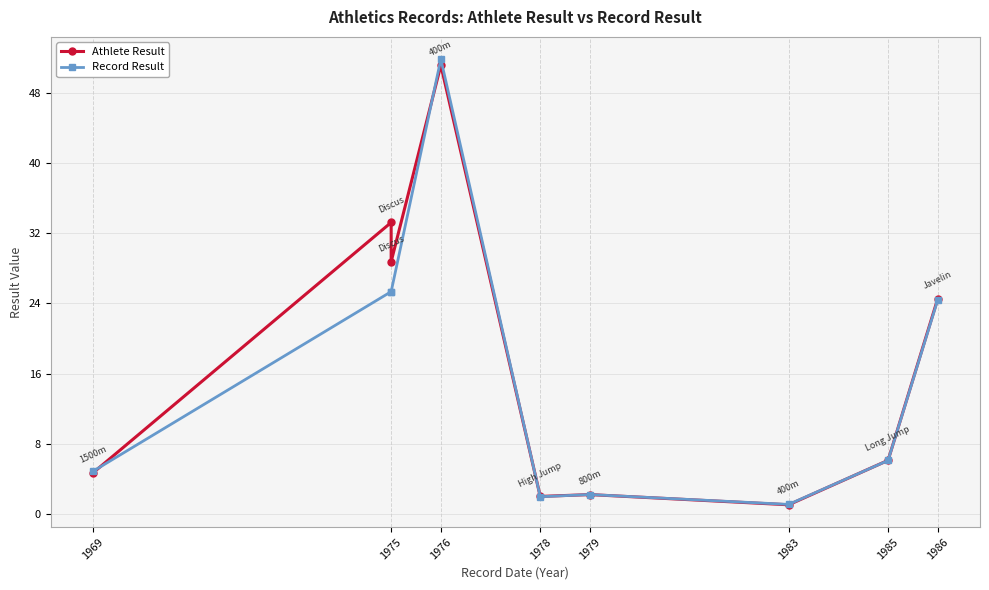

Between which two adjacent categories do Record Result and Athlete Result first intersect?

1969 and 1975